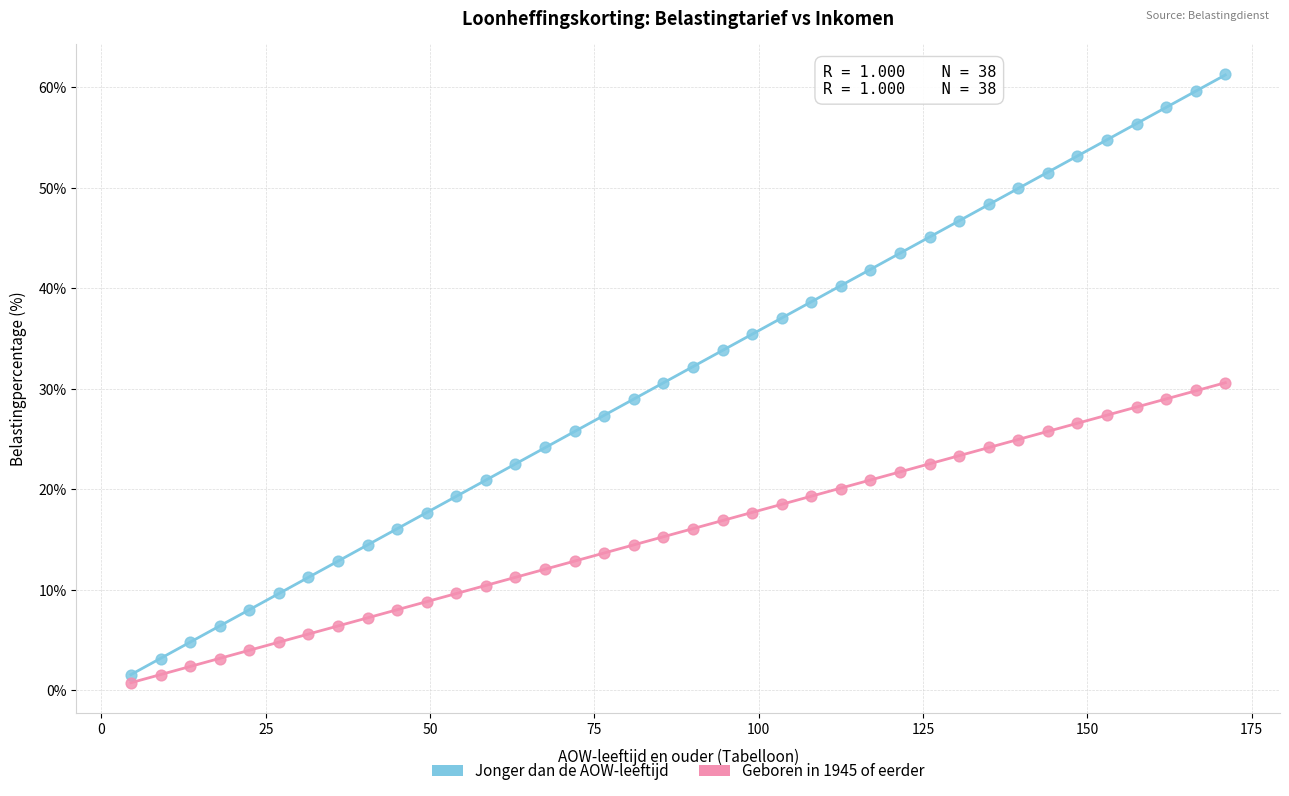

Which series reaches the maximum Y coordinate?

Jonger dan de AOW-leeftijd